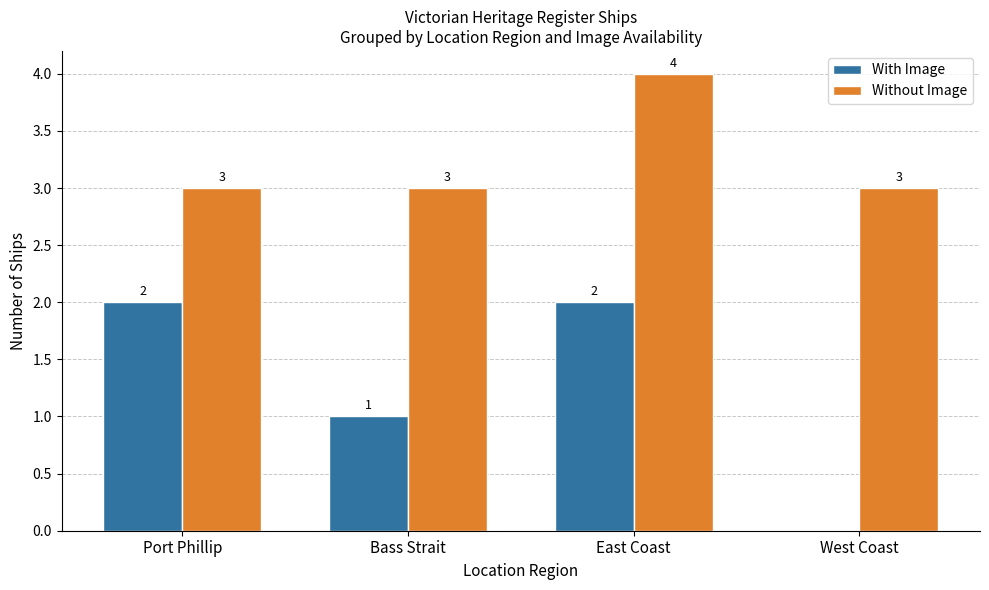

What are all the series names shown in the legend?

With Image, Without Image